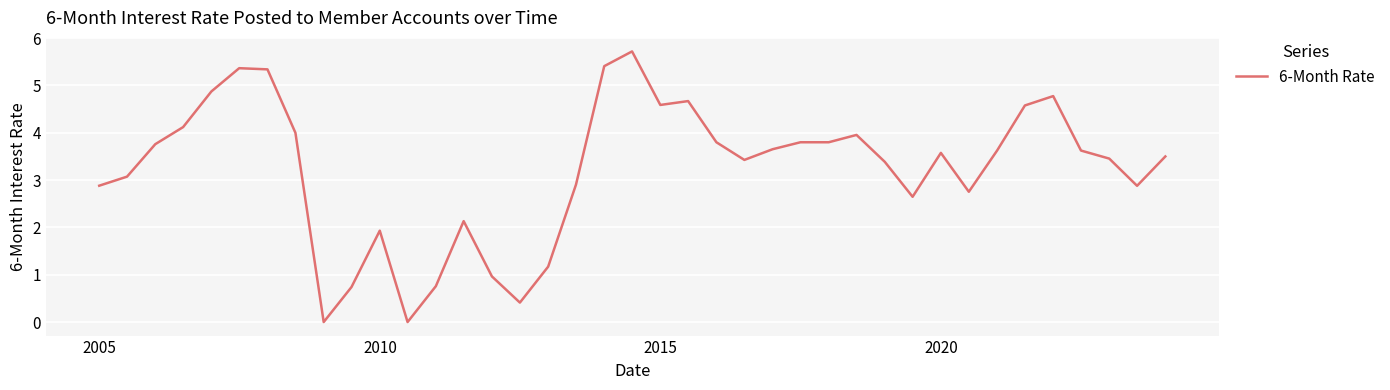

What is the greatest value displayed?

5.7